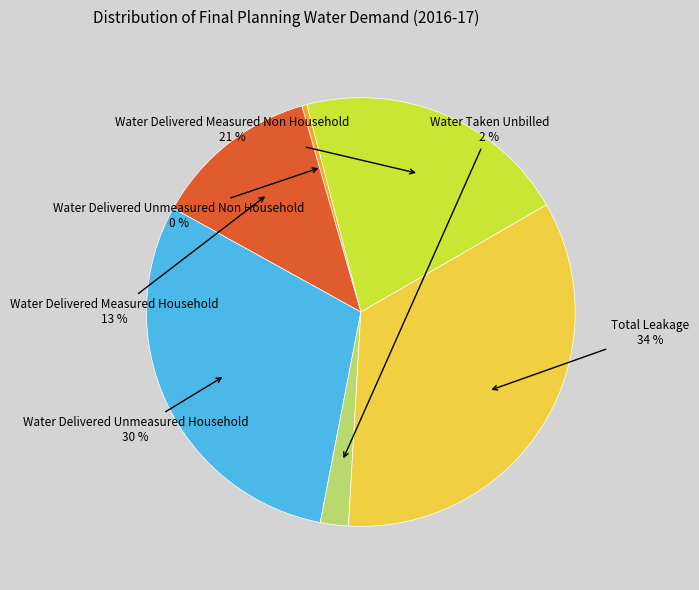

How many segments does this pie chart have?

6